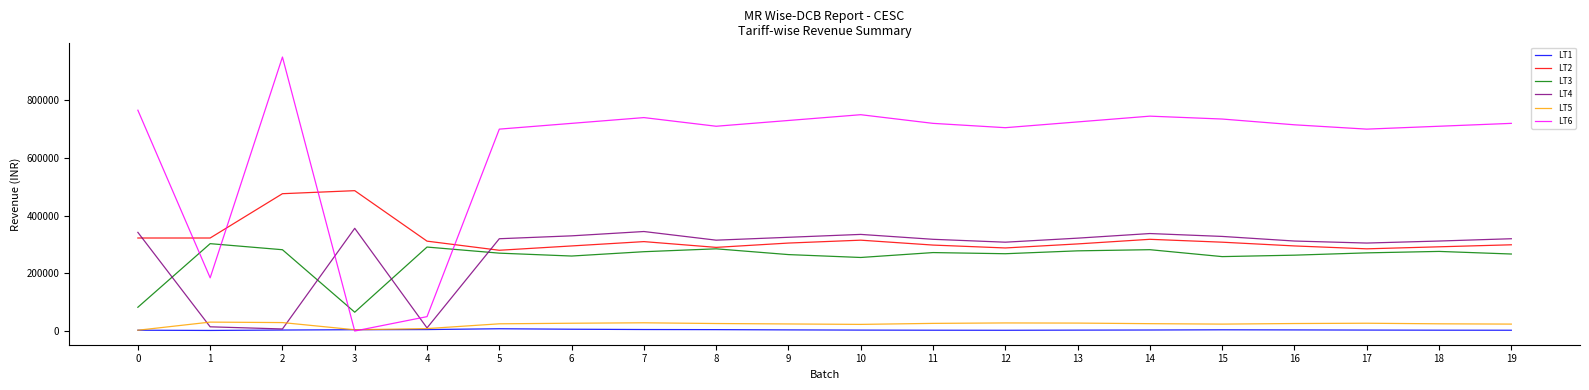

What is the difference between the maximum and second lowest values in the LT4 series?

345359.0